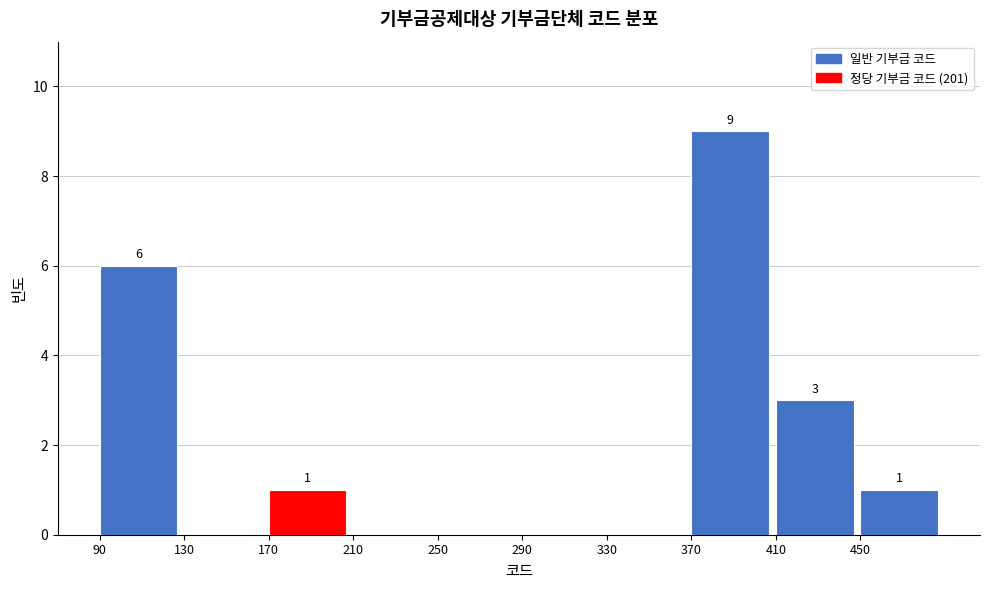

Over which range of the x-axis is the bar tallest?

370 to 410